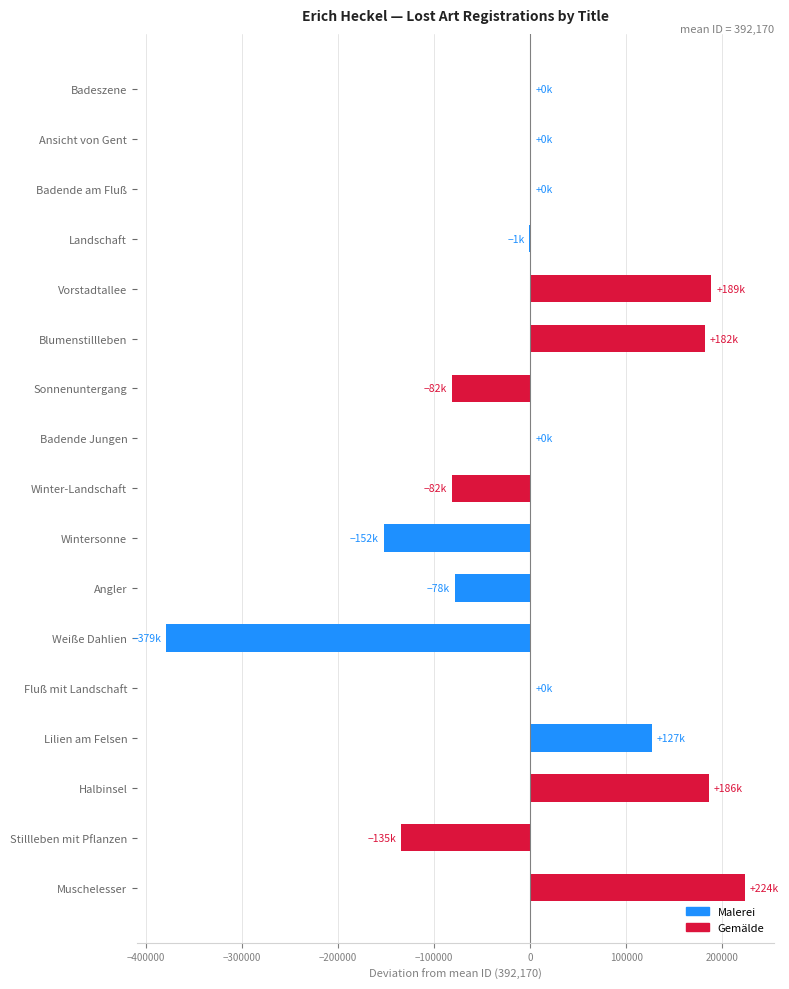

Which has a higher value, Winter-Landschaft or Ansicht von Gent?

Ansicht von Gent